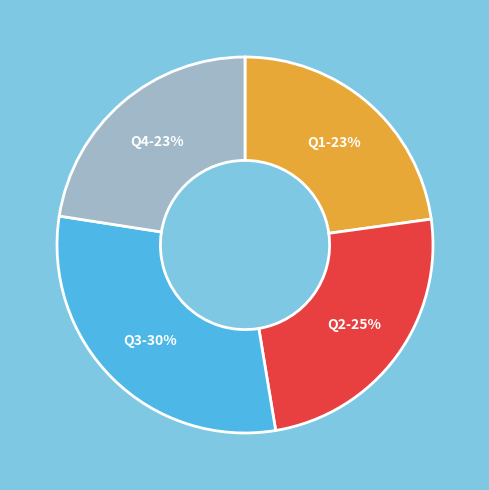

The Q4 slice represents 37% of the pie. True or false?

False